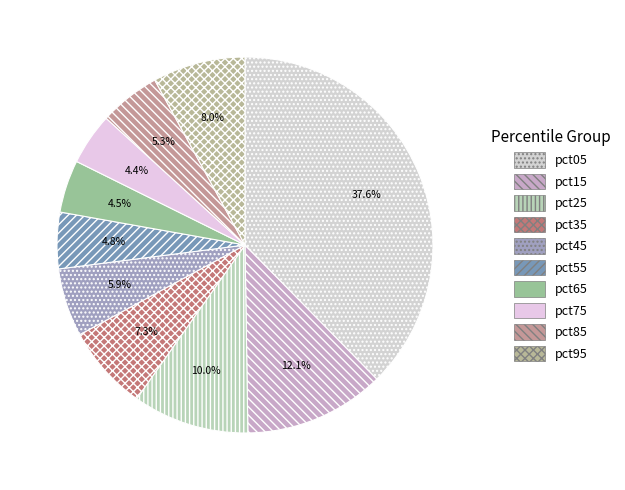

Count the number of slices in the pie.

10